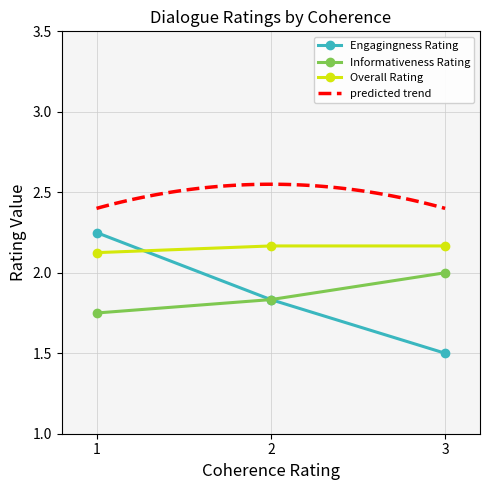

The value of Overall Rating at 3 is 3.3. True or false?

False